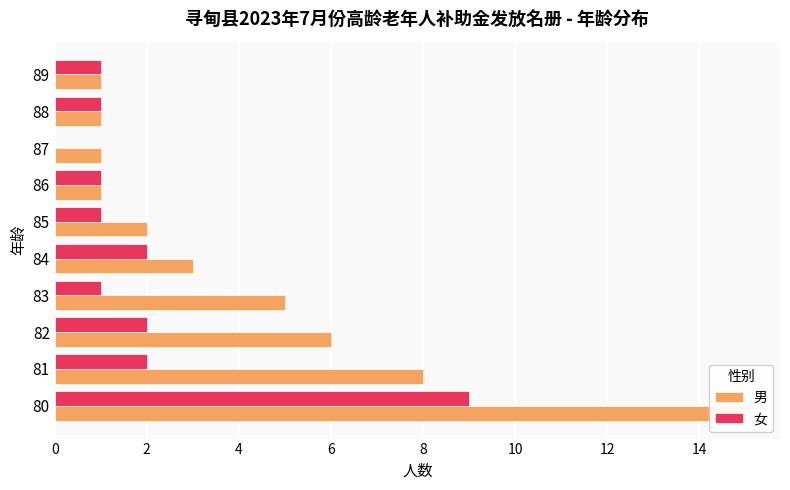

The 女 series shows 1 at 82. True or false?

False